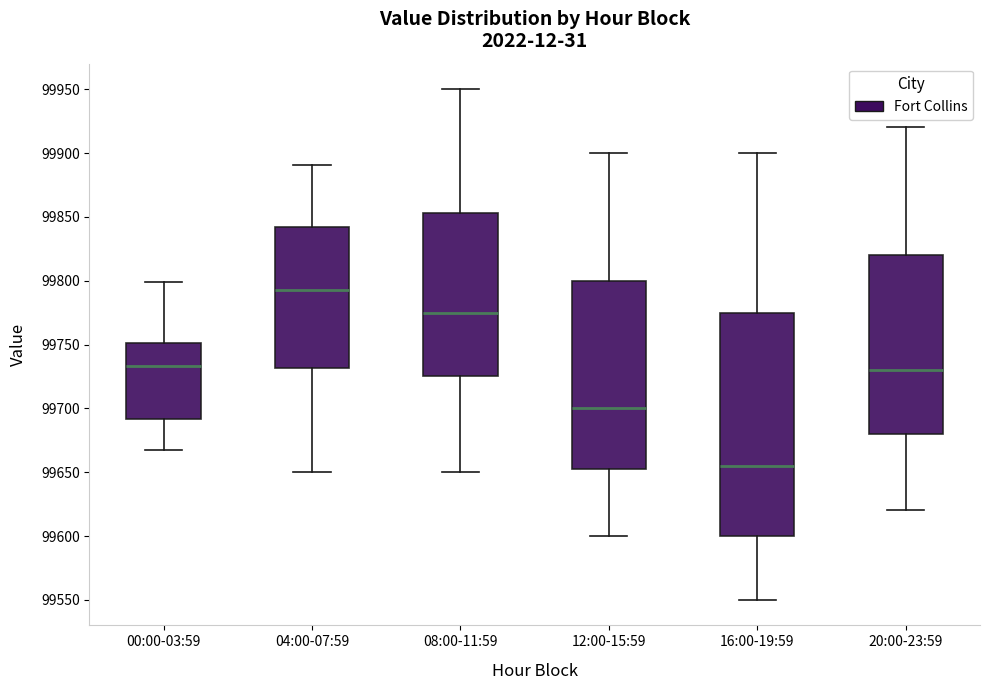

Reading left to right, transcribe this box plot: for each box, give where its median line is, the range the box spans, and where its two whiskers end, as read against the y-axis. The values are not printed on the chart, so give them approximately, as read against the axis.

00:00-03:59: median 99735, box 99690 to 99750, whiskers 99670 to 99800
04:00-07:59: median 99795, box 99730 to 99840, whiskers 99650 to 99890
08:00-11:59: median 99775, box 99725 to 99855, whiskers 99650 to 99950
12:00-15:59: median 99700, box 99655 to 99800, whiskers 99600 to 99900
16:00-19:59: median 99655, box 99600 to 99775, whiskers 99550 to 99900
20:00-23:59: median 99730, box 99680 to 99820, whiskers 99620 to 99920